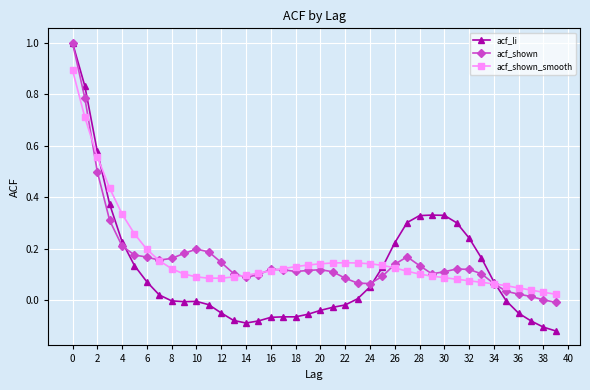

How many data points does each series have?

40